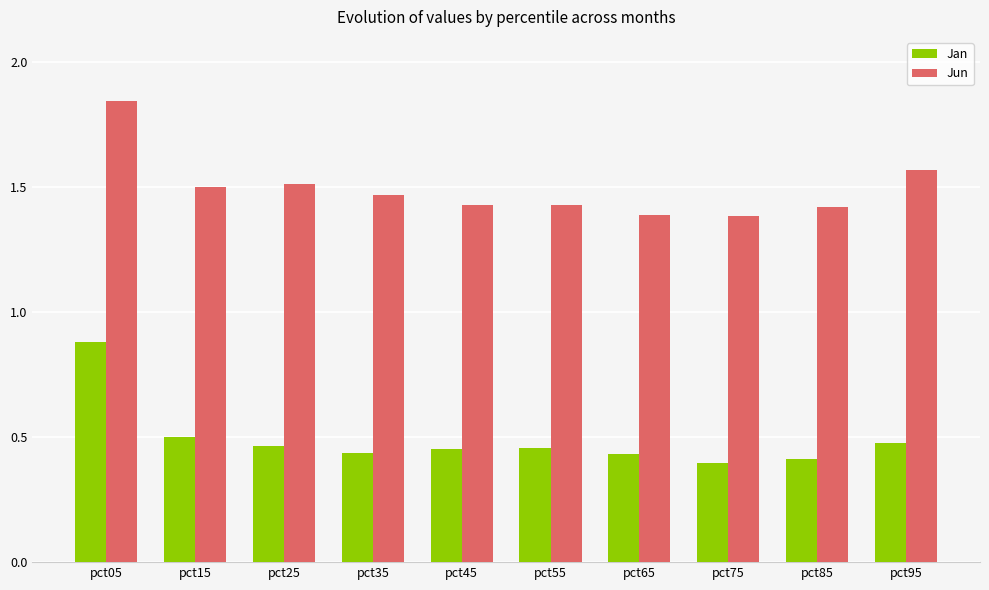

List the series in order of their overall mean, lowest first.

Jan, Jun